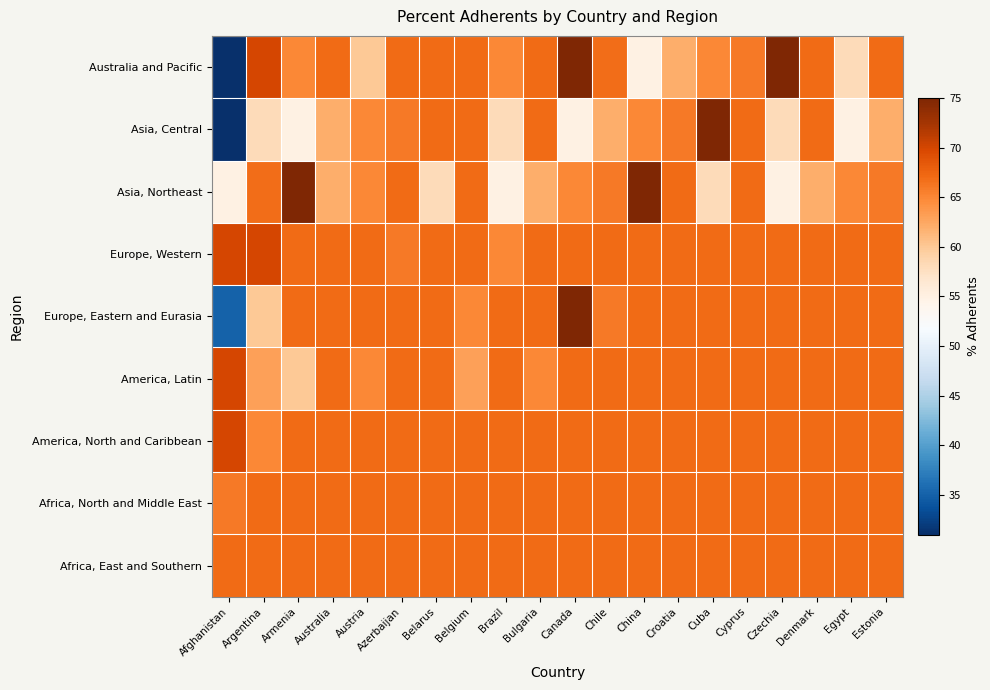

At how many categories does at least one series exceed 33?

20